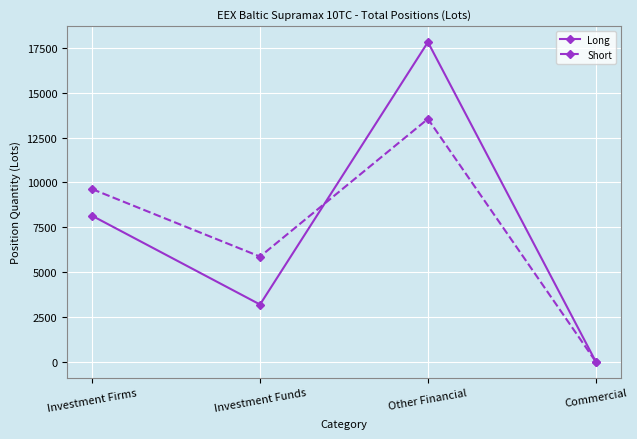

What is the label of the 3rd point from the right?

Investment Funds